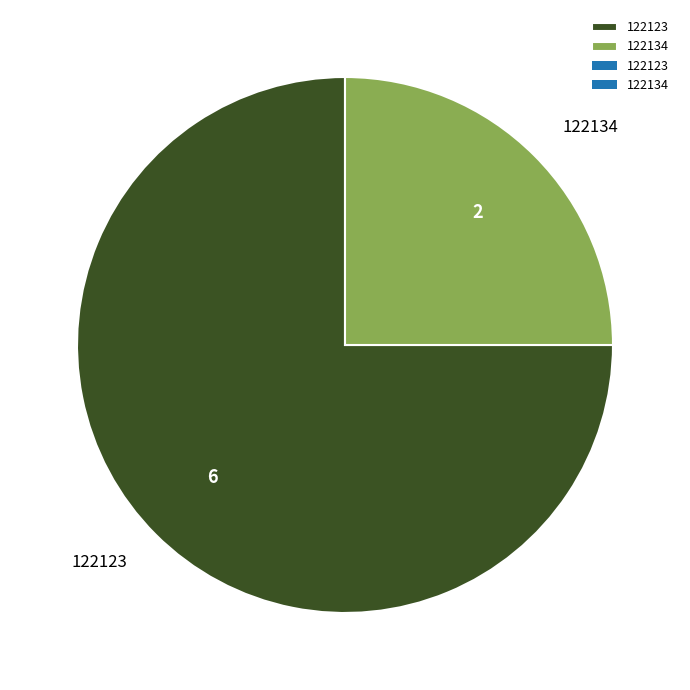

Rank the categories by value from lowest to highest.

122134, 122123